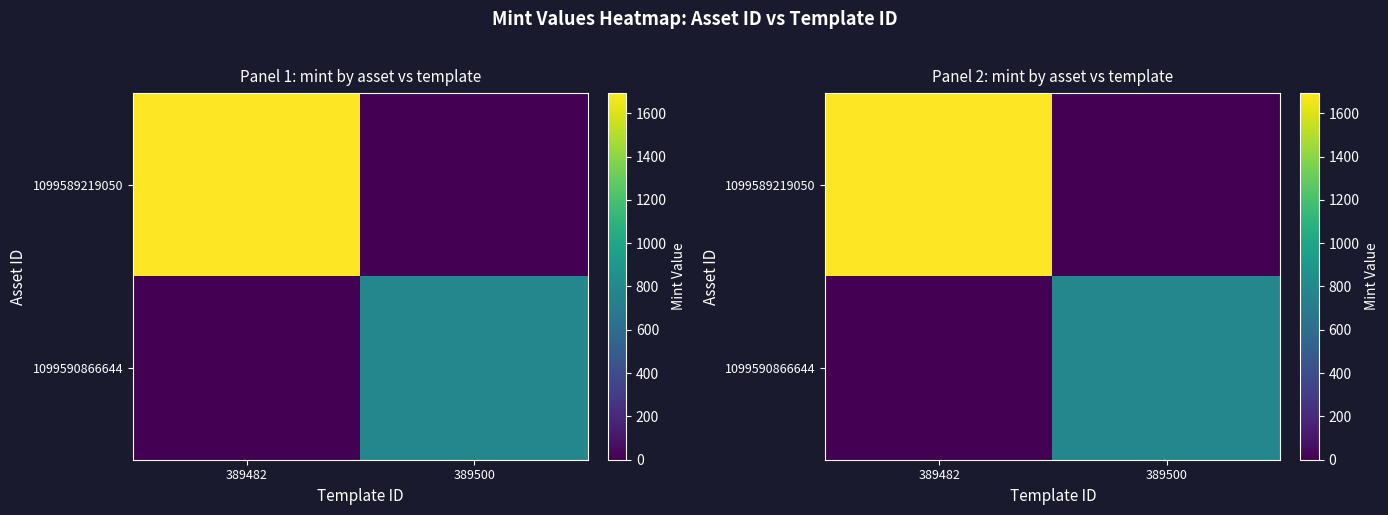

Is the value of 1099589219050 at 389482 greater than the value of 1099590866644 at 389500?

Yes